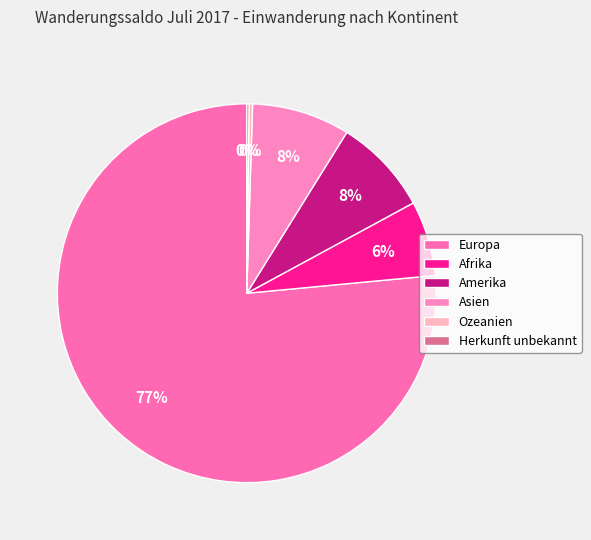

How many segments does this pie chart have?

6